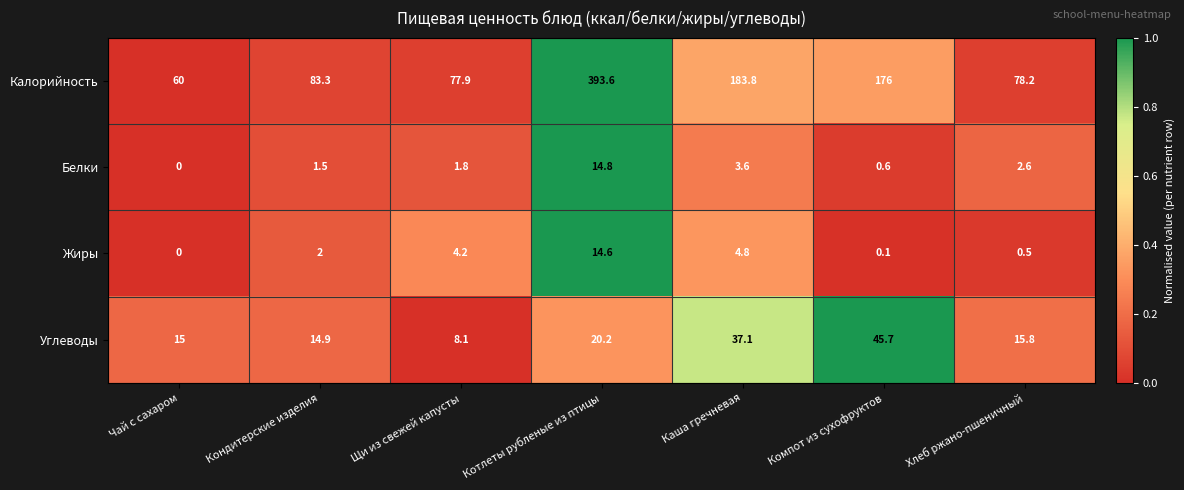

True or false: Калорийность has a value of 60.0 at Чай с сахаром.

True